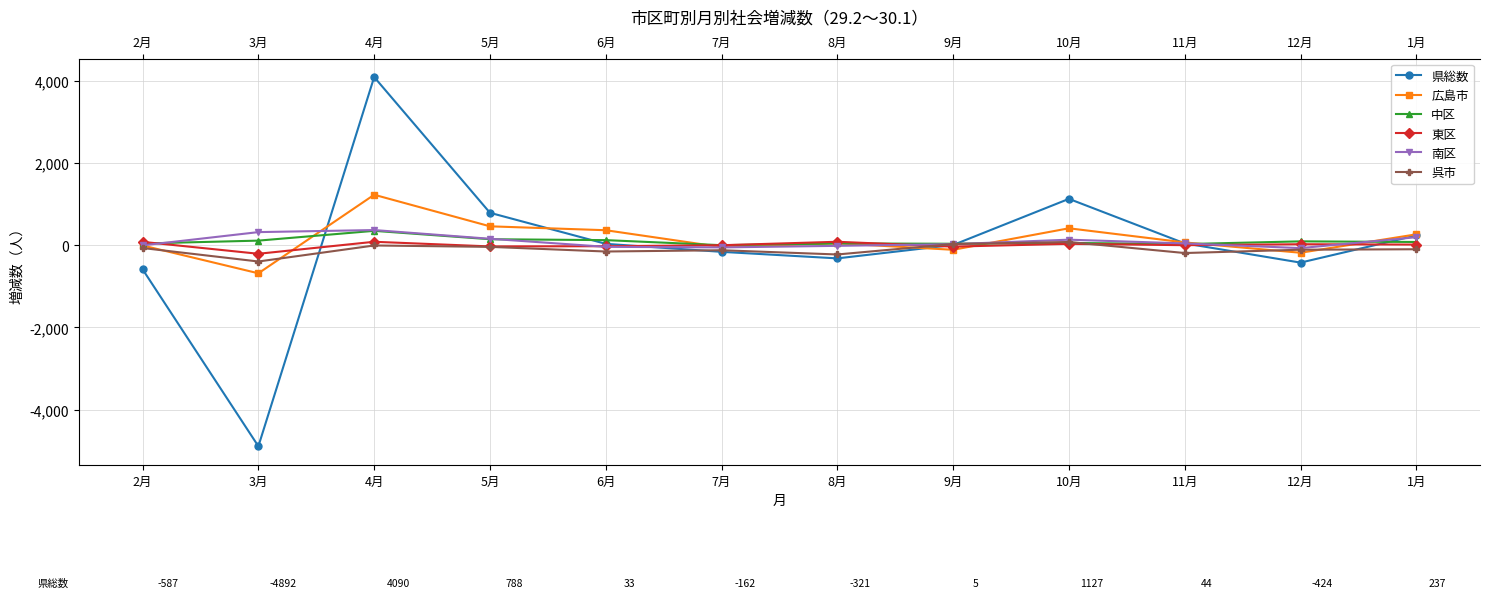

Reading left to right, extract all data points from this chart.

県総数: -587	-4892	4090	788	33	-162	-321	5	1127	44	-424	237
広島市: -7	-684	1227	459	364	-46	45	-112	411	67	-184	264
中区: 41	111	349	145	123	0	42	35	55	27	93	78
東区: 81	-209	83	-30	-25	-1	83	-35	33	0	23	15
南区: -4	318	368	156	-40	-54	-16	25	134	43	-71	194
呉市: -69	-397	-7	-41	-154	-123	-226	28	78	-191	-110	-99